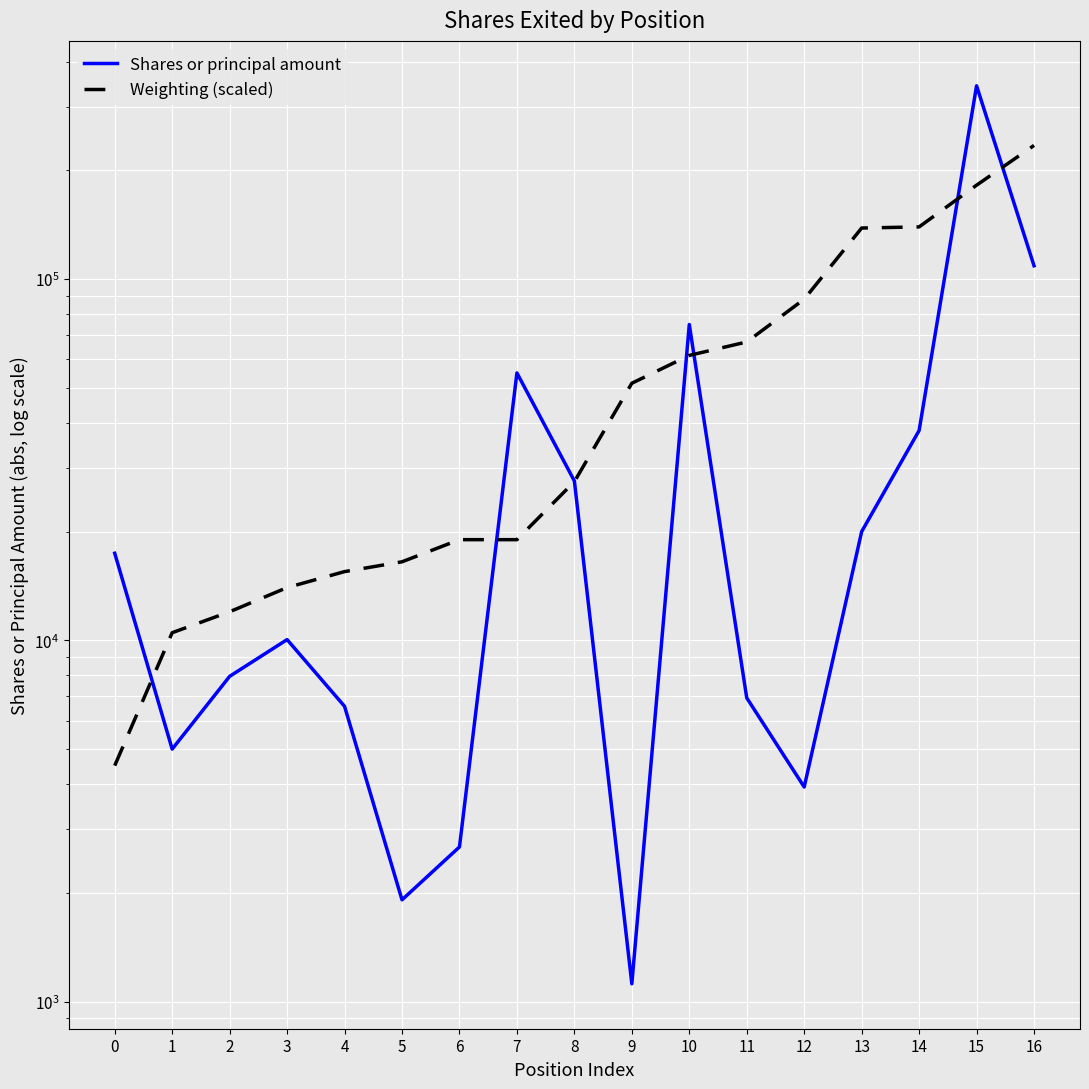

Which category has the highest value in the Weighting (scaled) series?

16